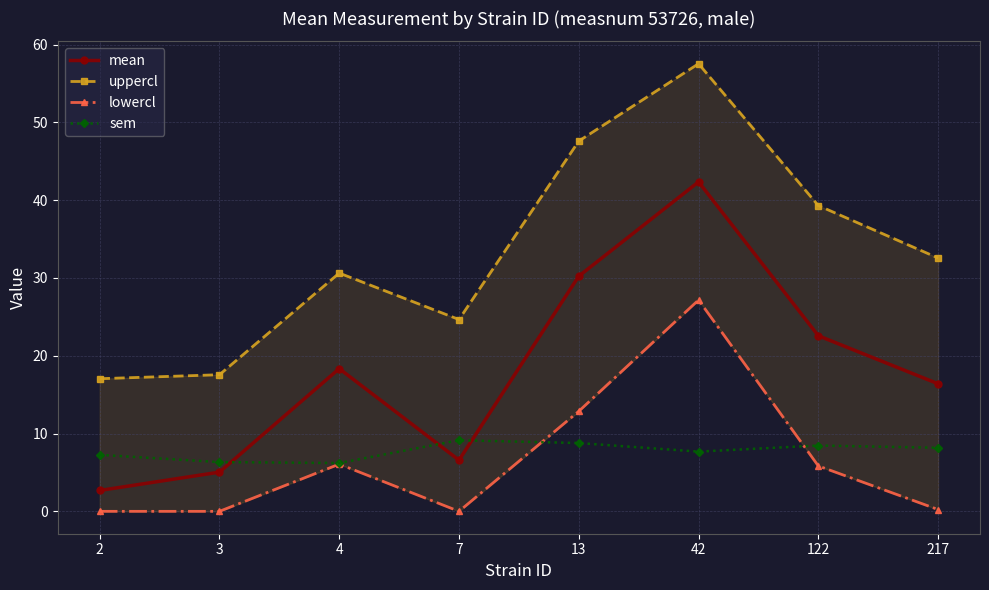

Where is the first local minimum for uppercl?

7